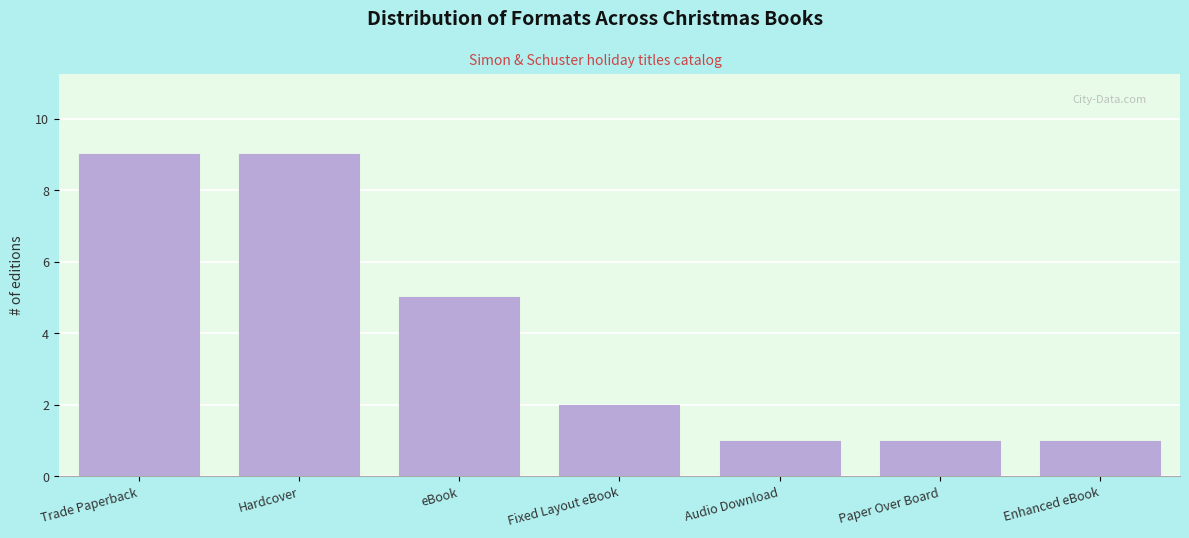

Reading left to right, extract all data points from this chart.

Trade Paperback=9	Hardcover=9	eBook=5	Fixed Layout eBook=2	Audio Download=1	Paper Over Board=1	Enhanced eBook=1